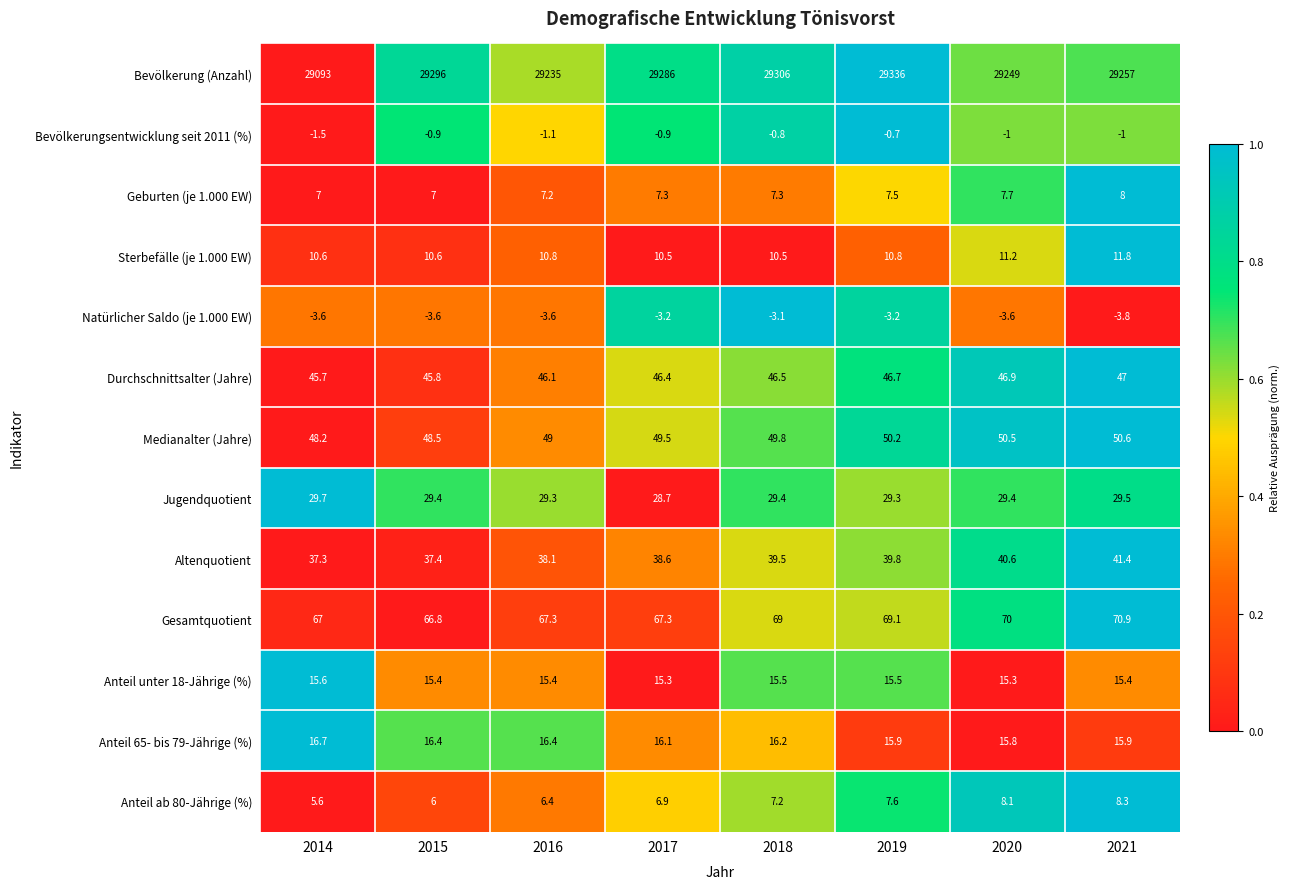

Which label corresponds to the largest value in the chart?

2019